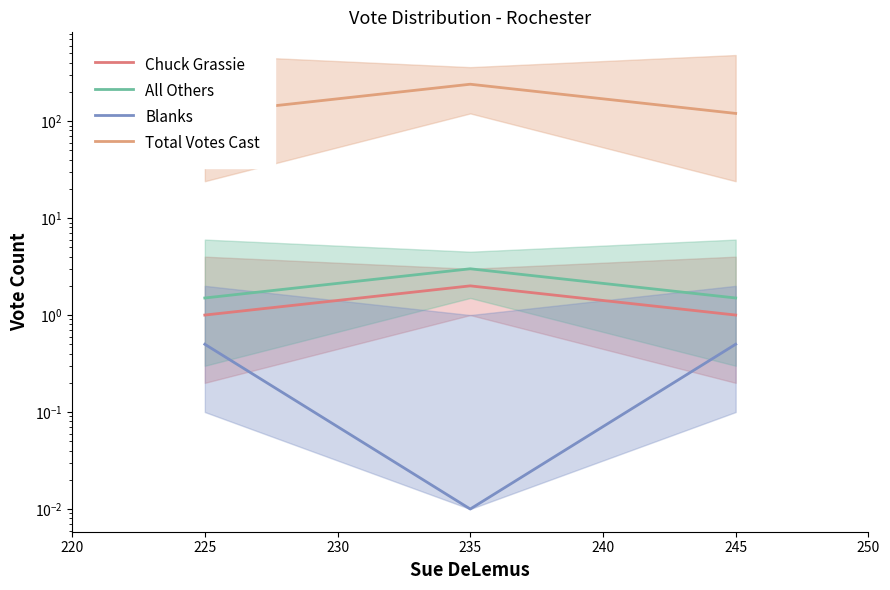

The Total Votes Cast series shows 190.8 at 225. True or false?

False